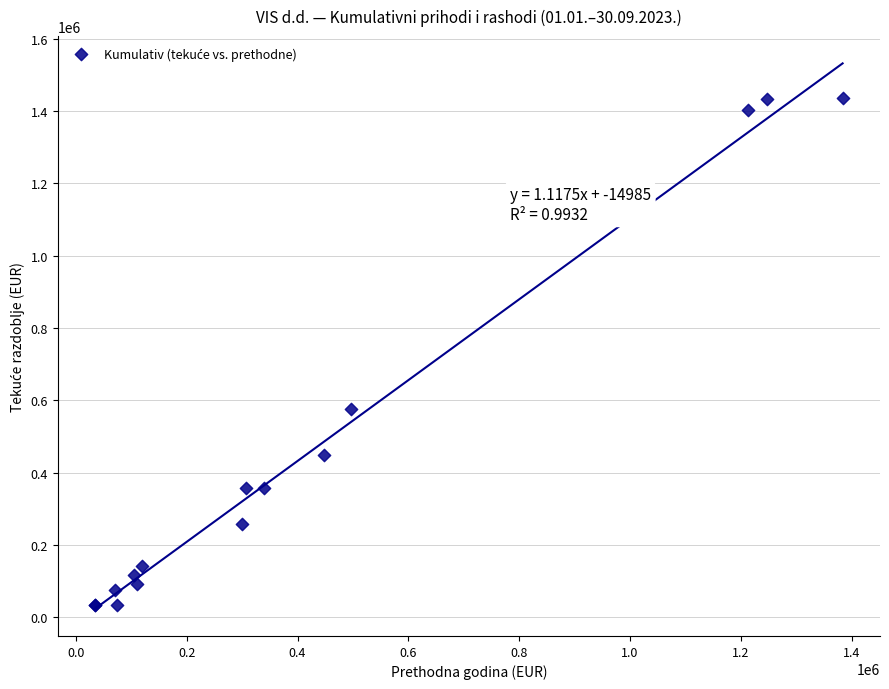

What Y value in the scatter plot is closest to 733463?

575693